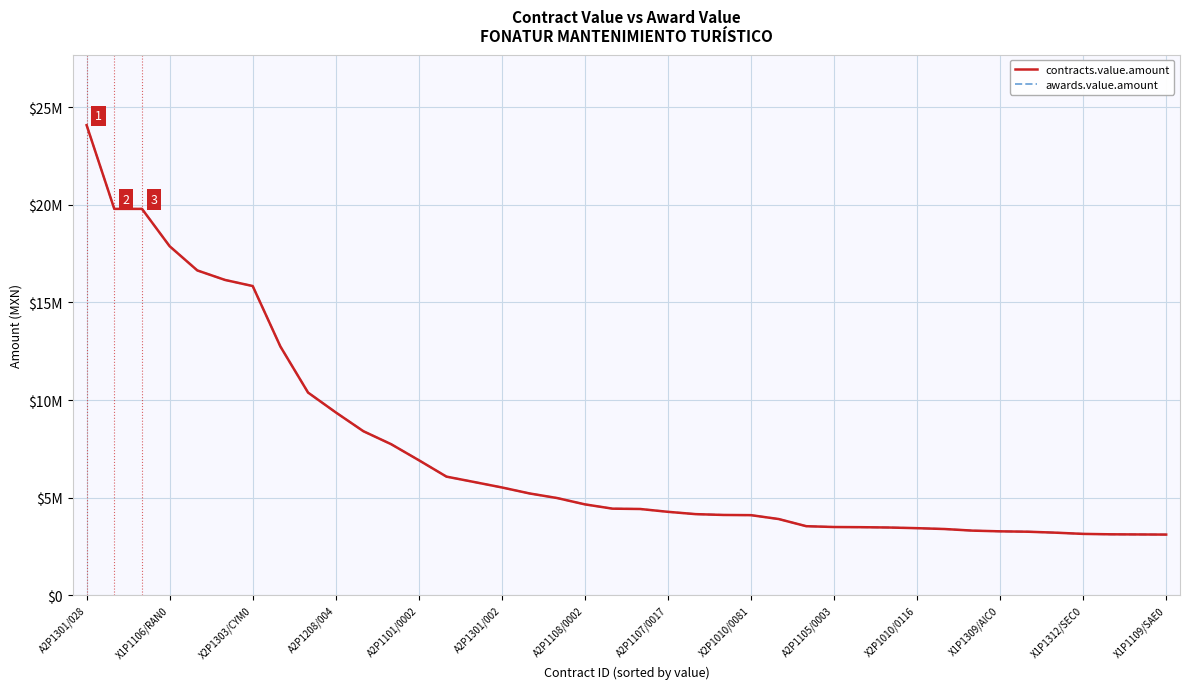

Does the chart have visible grid lines?

Yes